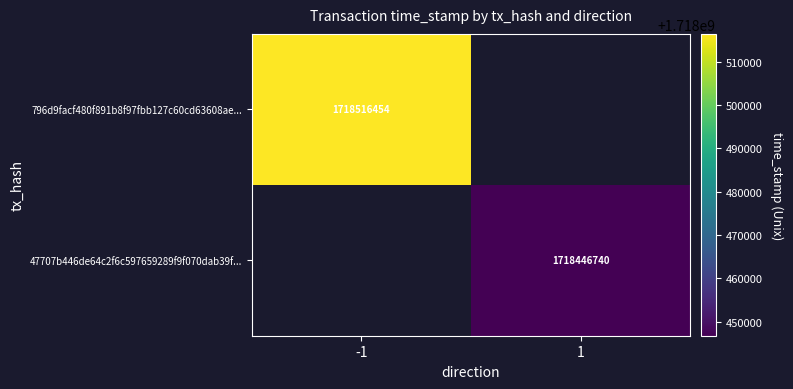

Which label corresponds to the largest value in the chart?

-1